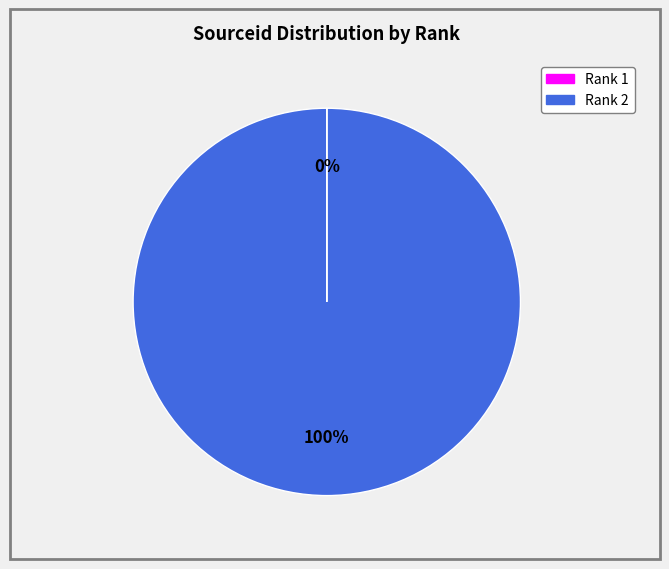

Is there any slice that represents more than half of the pie?

Yes